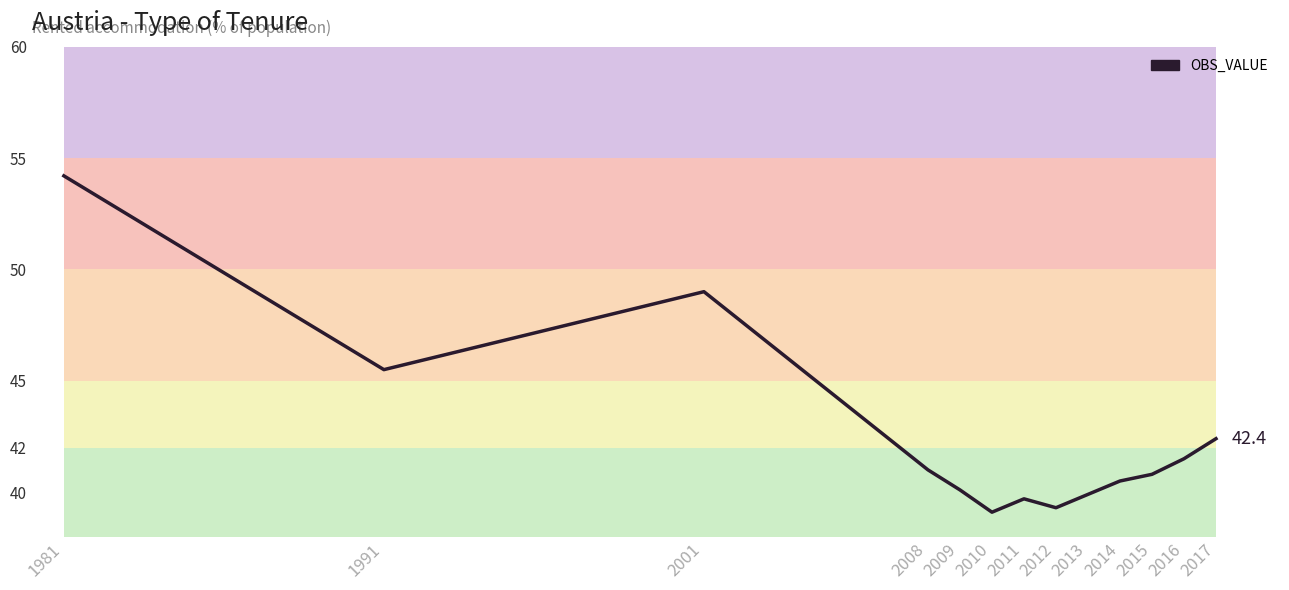

Is it true that the value at 2015 is 40.8?

True